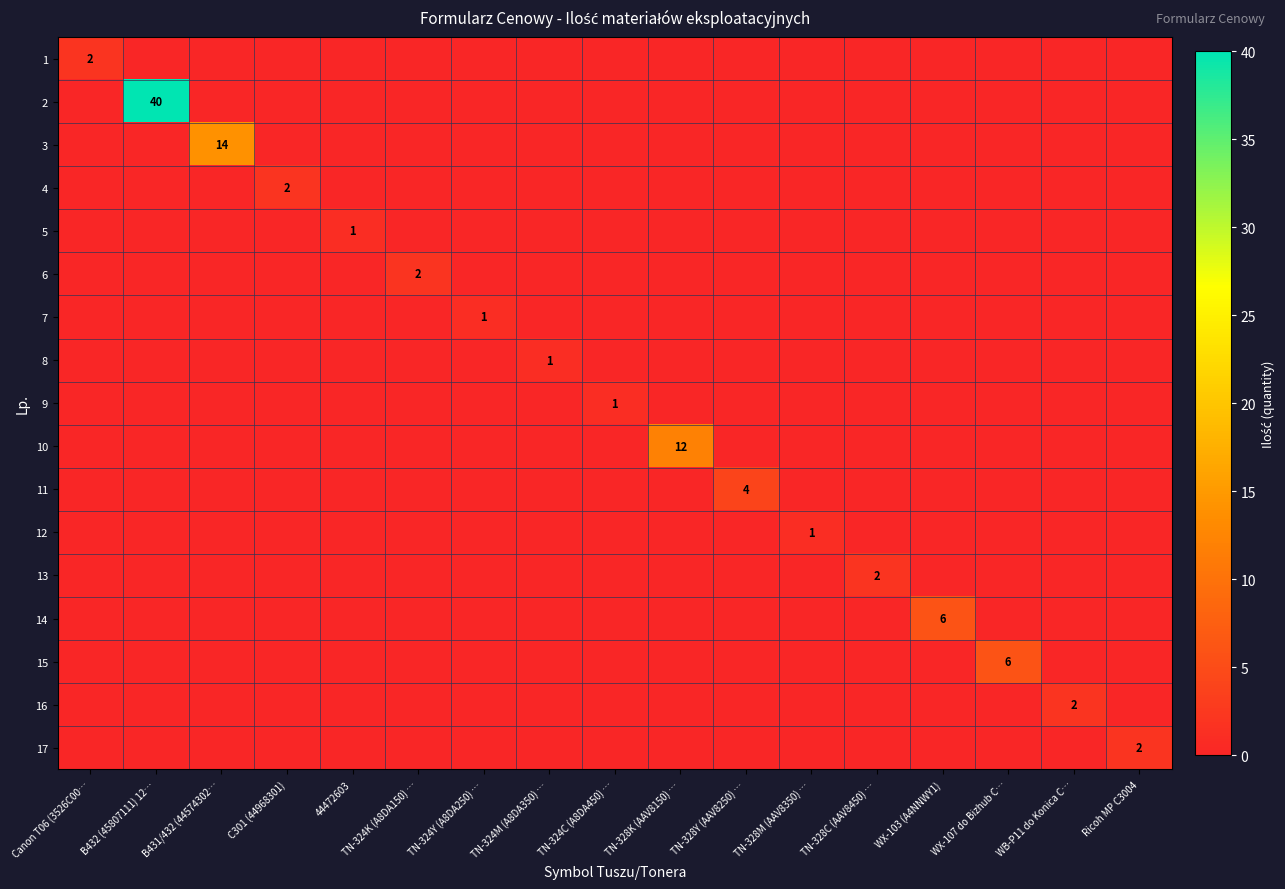

Which has a higher value, TN-328K (AAV8150) … or WX-107 do Bizhub C…?

TN-328K (AAV8150) …